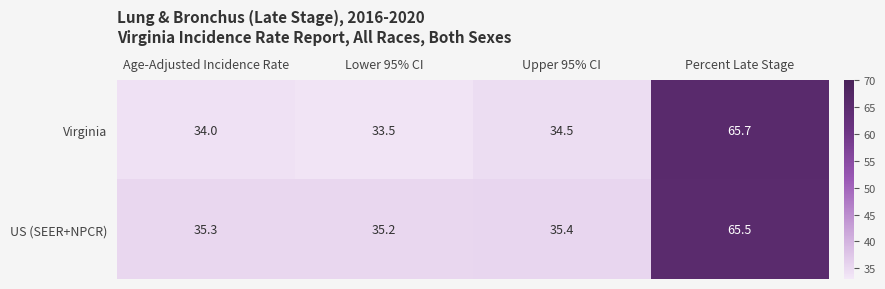

Which series has the largest total across all categories?

US (SEER+NPCR)